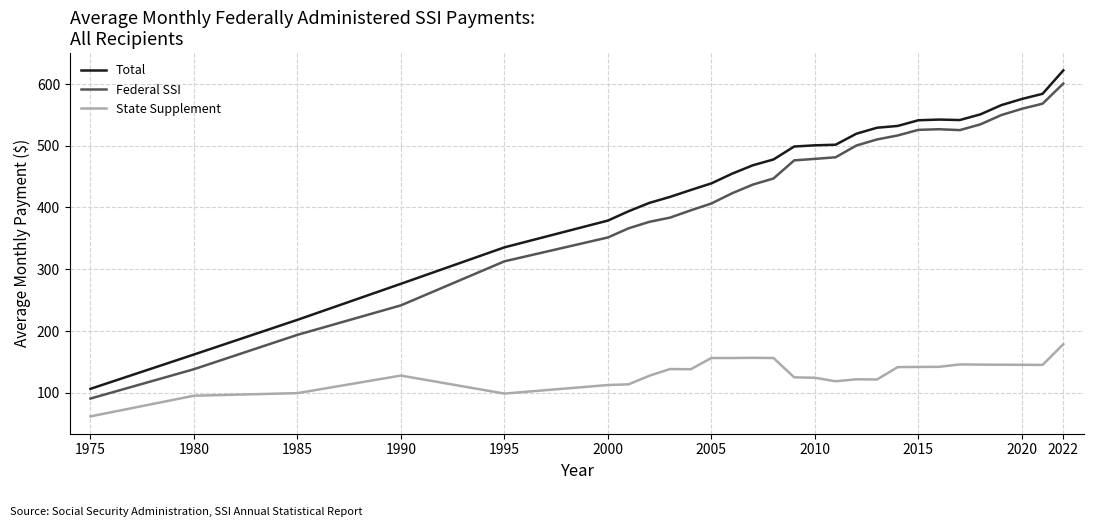

True or false: State Supplement and Total cross at least once.

False